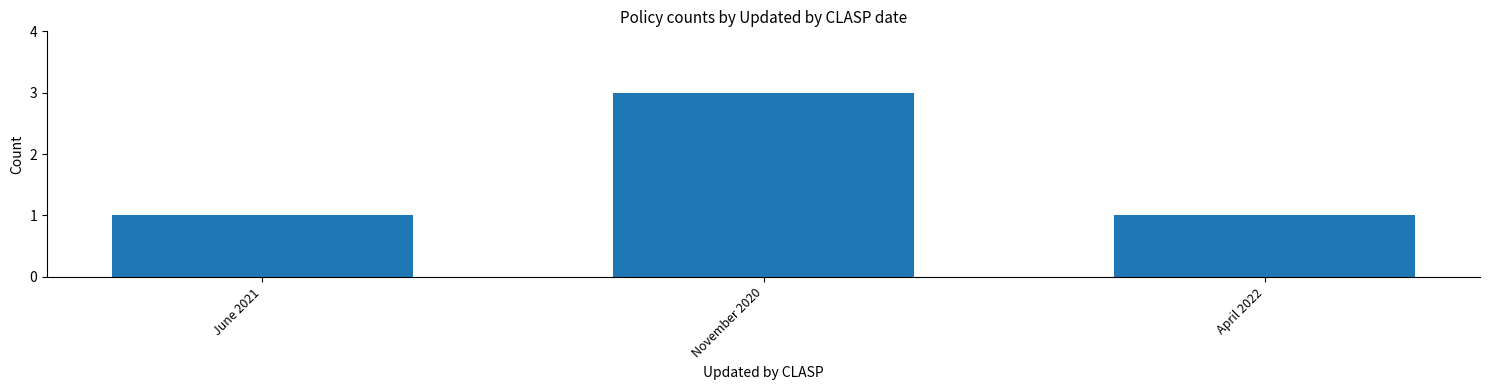

Reading right to left, what are all the values shown in this chart?

1	3	1